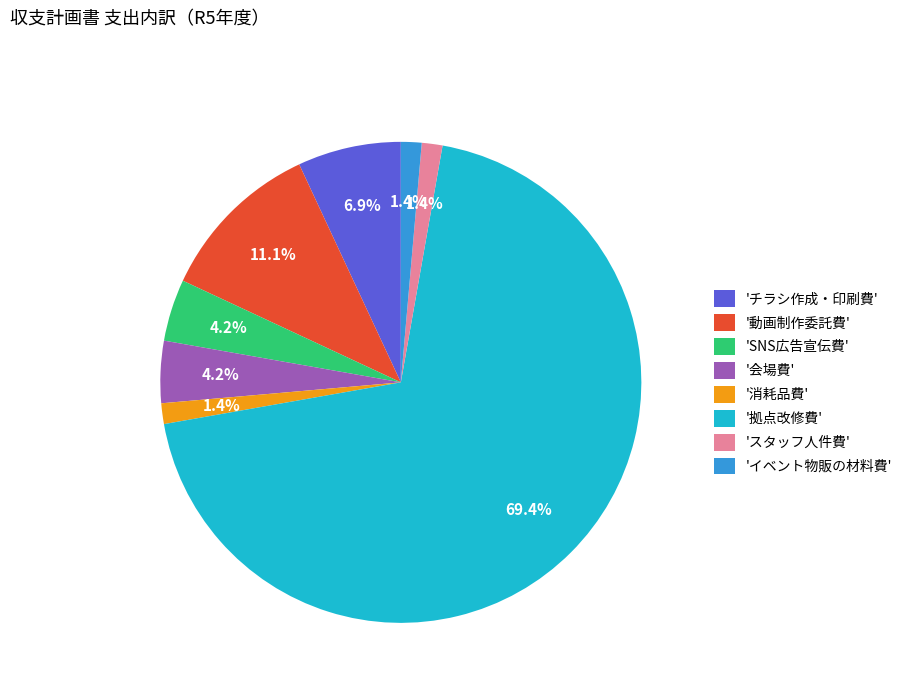

Is '拠点改修費' the majority of the pie?

Yes